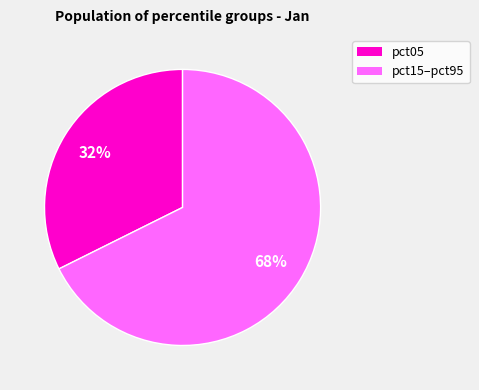

Is there any slice that represents more than half of the pie?

Yes